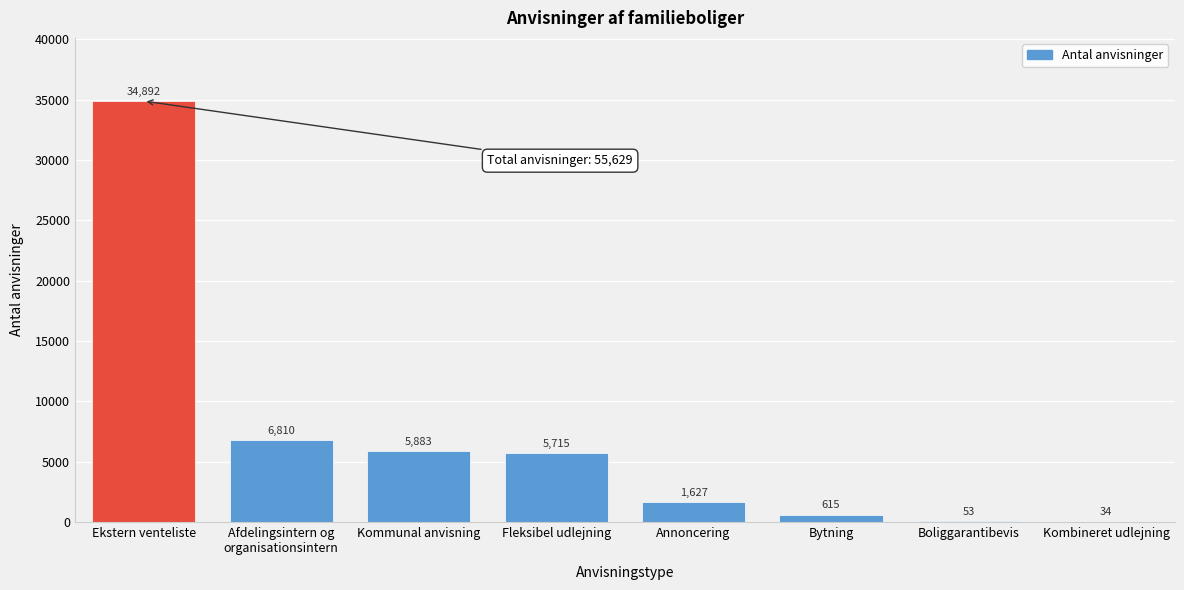

True or false: the data shows 34 at Kombineret udlejning.

True